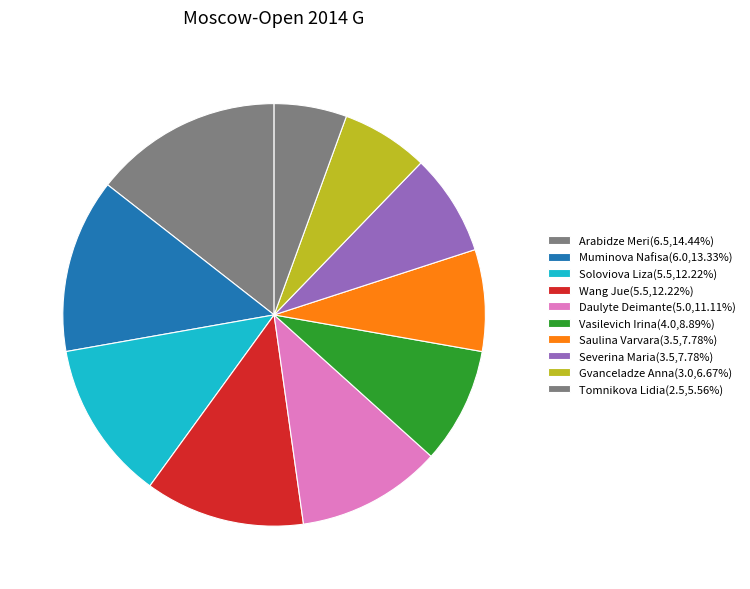

What is the change in value from Muminova Nafisa to Tomnikova Lidia?

-3.5